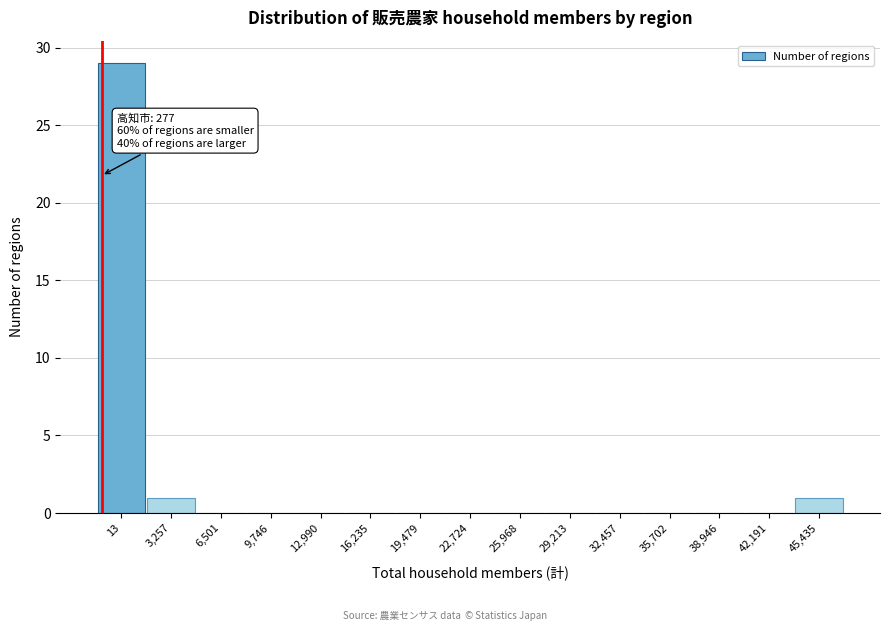

Reading right to left, list all the values displayed in this chart.

45,435=1	42,191=0	38,946=0	35,702=0	32,457=0	29,213=0	25,968=0	22,724=0	19,479=0	16,235=0	12,990=0	9,746=0	6,501=0	3,257=1	13=29